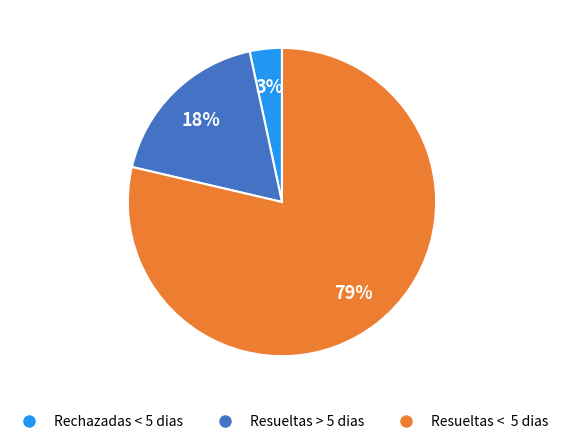

Count the number of slices in the pie.

3